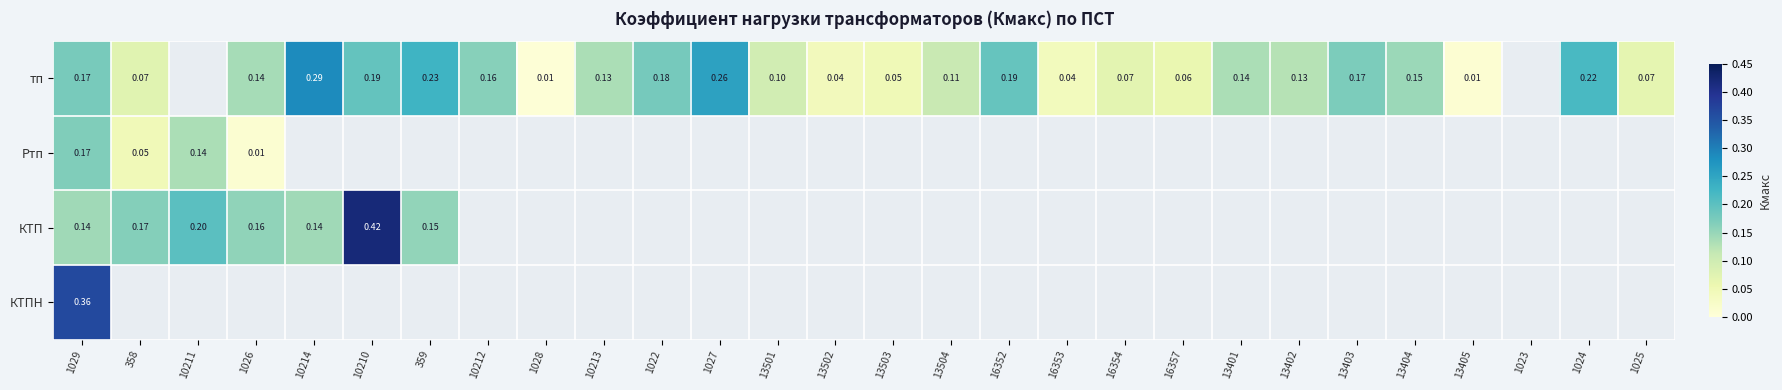

Which has a higher value, 10211 or 1028?

1028